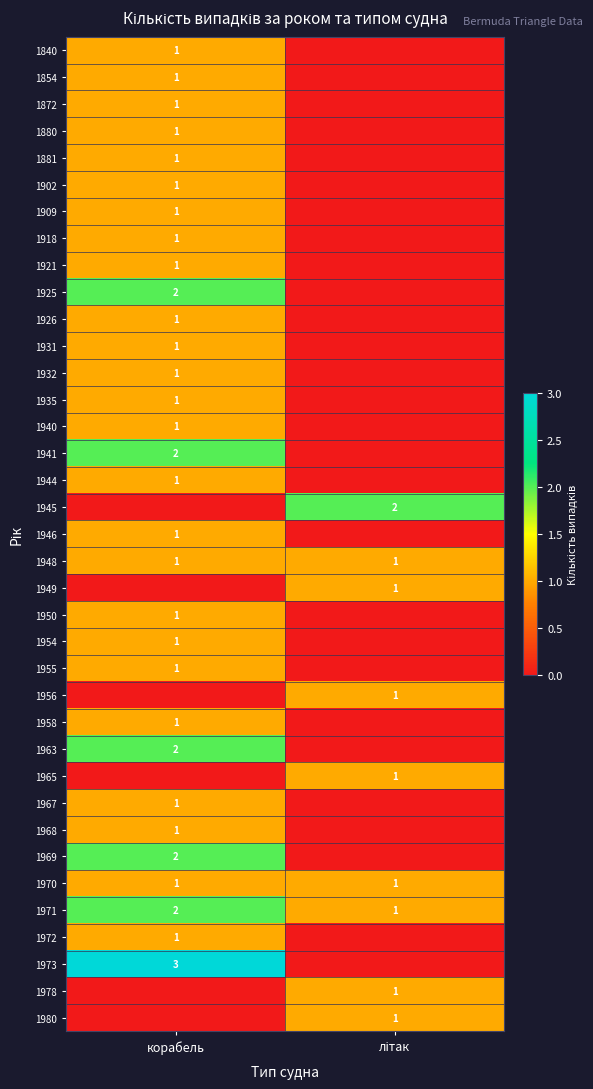

The 1944 series shows 1 at корабель. True or false?

True